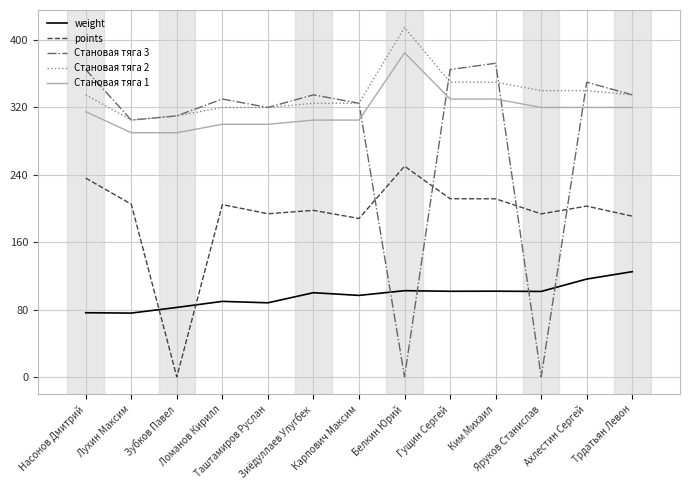

True or false: weight and Становая тяга 3 intersect in this chart.

True